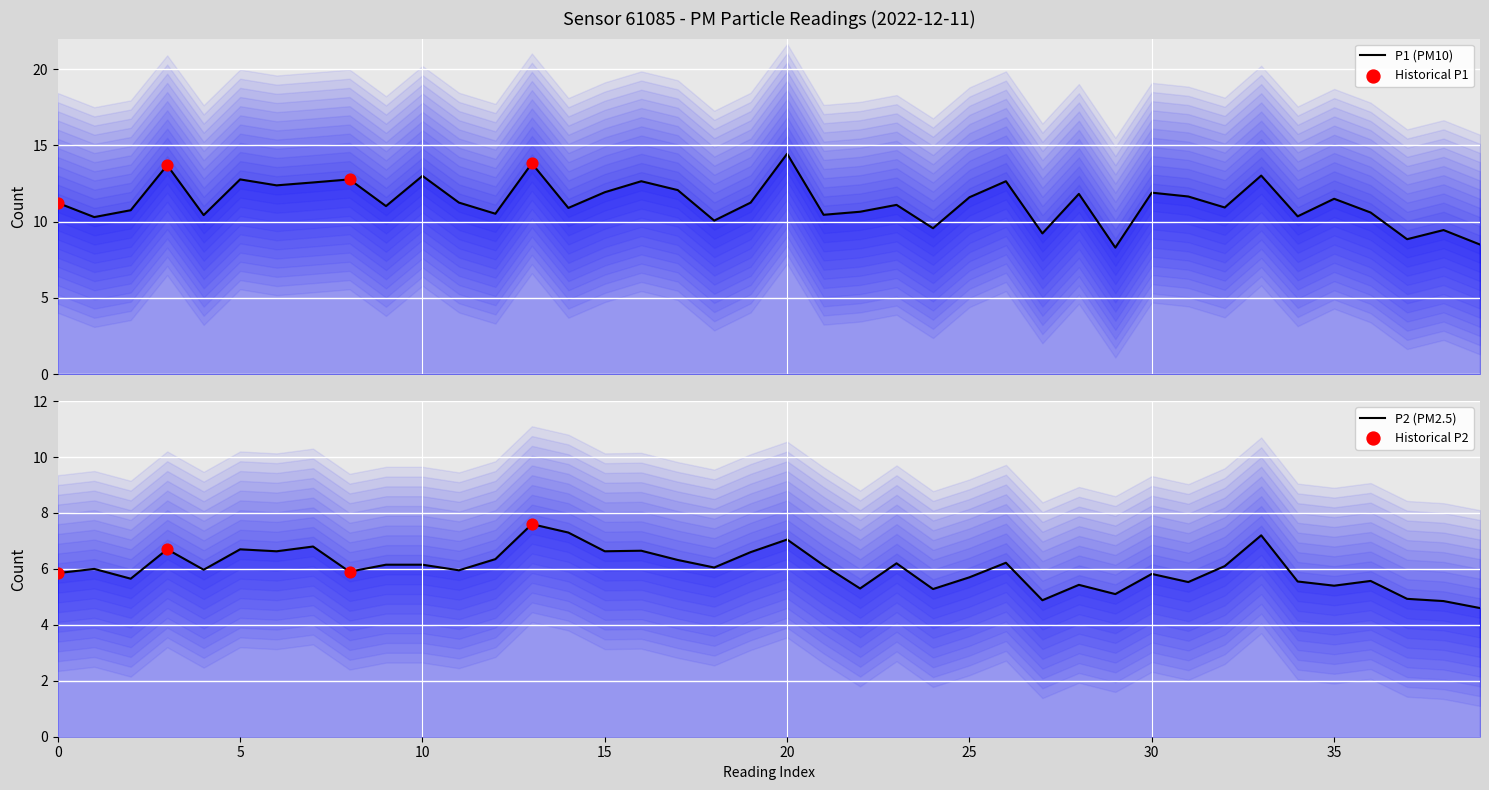

Which series has the largest Y range (max minus min)?

P1